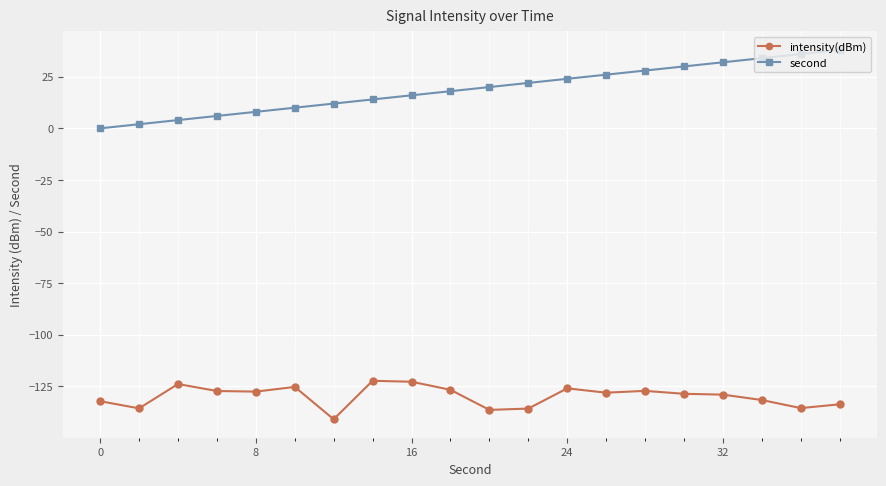

List the series in order of their overall mean, highest first.

second, intensity(dBm)